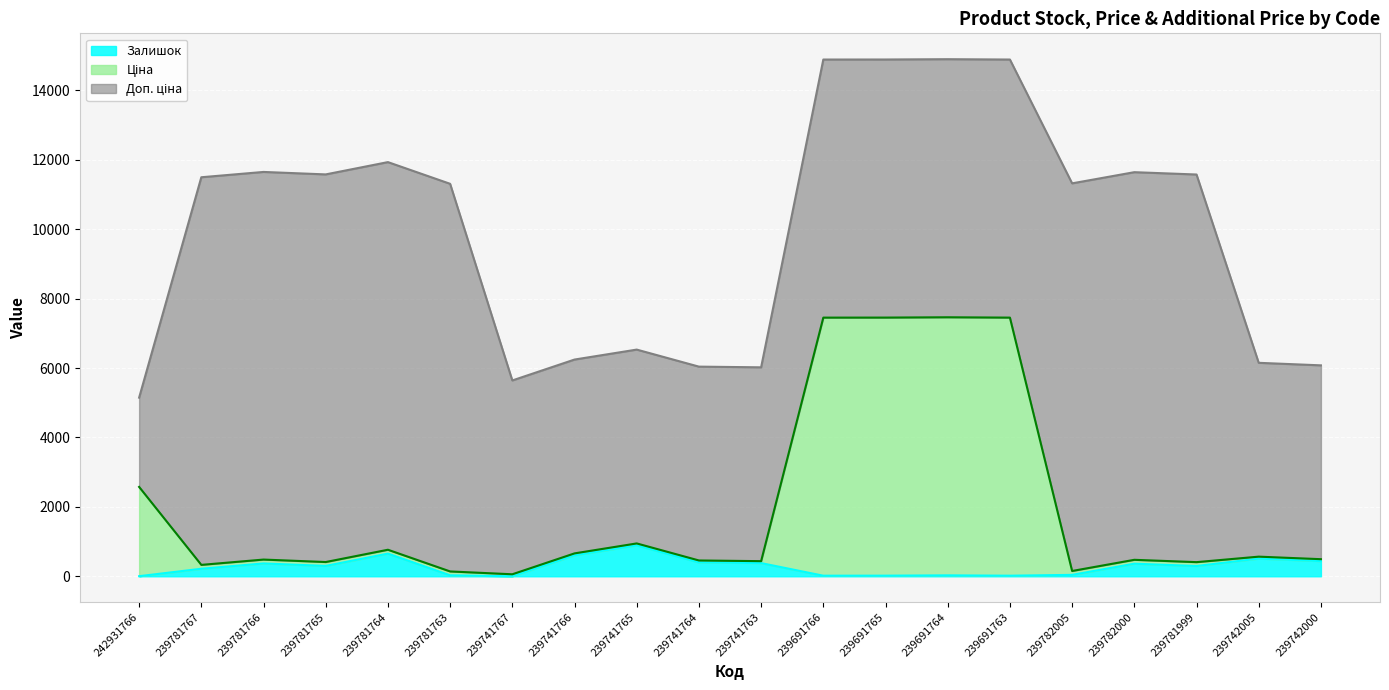

Where is the first local maximum for Залишок?

239781766